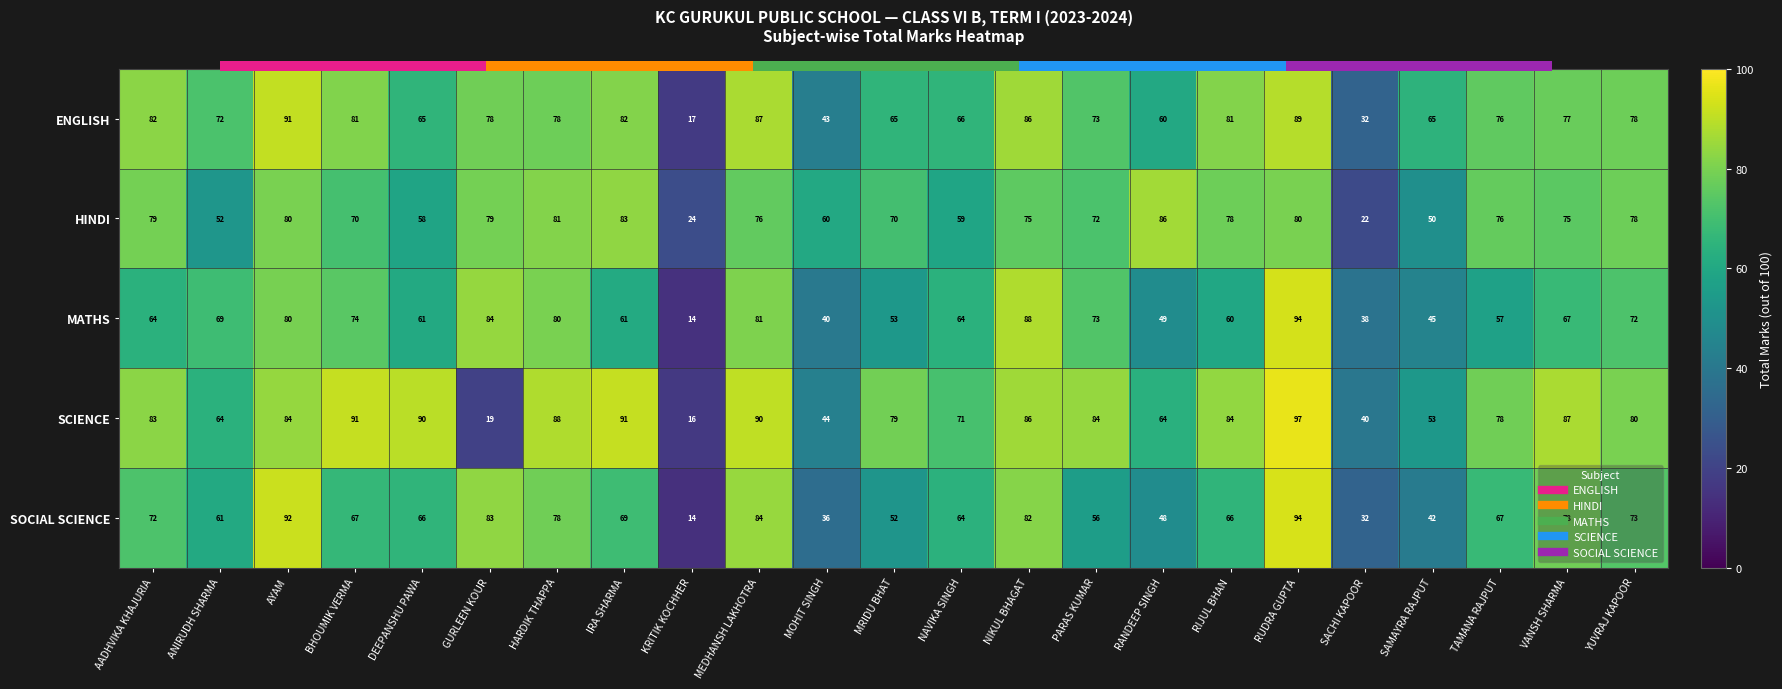

What is the difference between the maximum and second lowest values in the SOCIAL SCIENCE series?

62.0